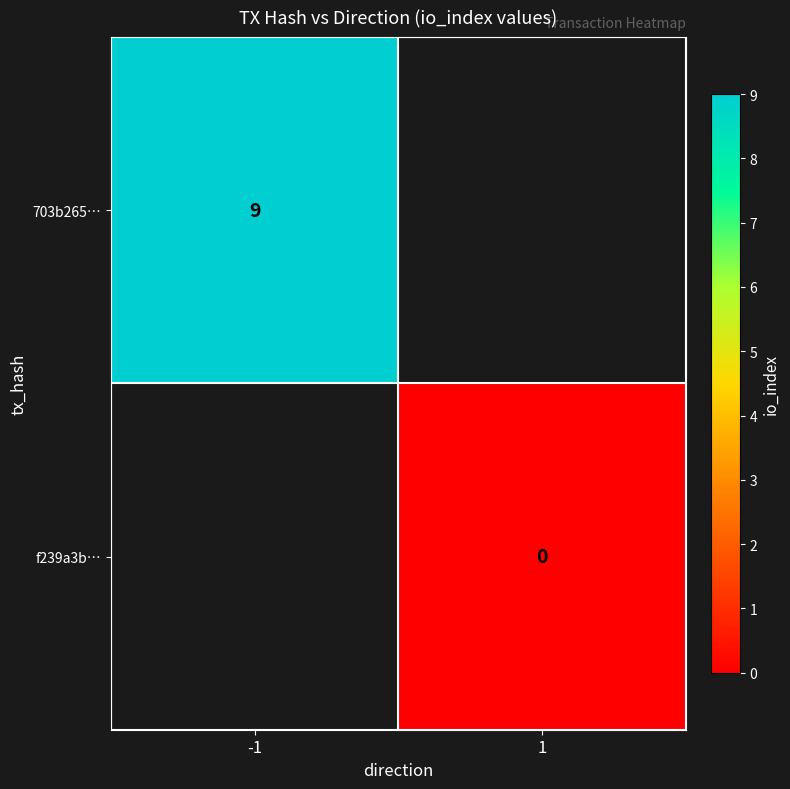

What is the maximum value shown in the chart?

9.0